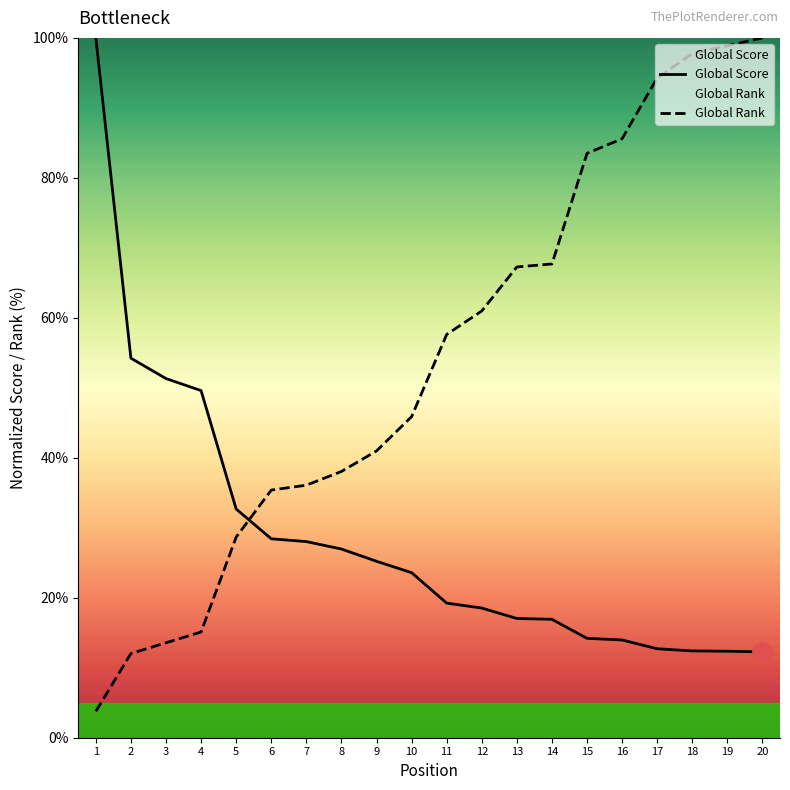

Which series has the largest range (max minus min)?

Global Rank